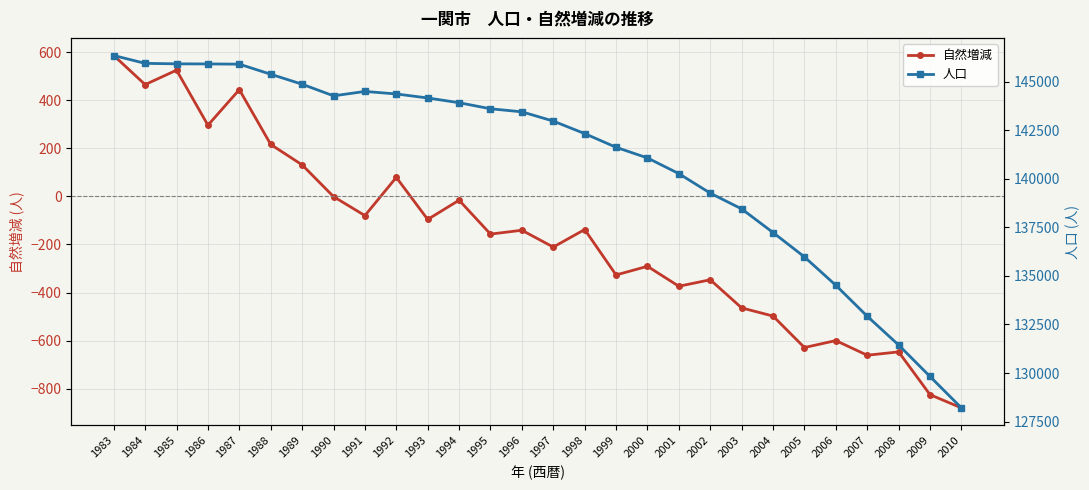

At 2002, list the series in order from largest to smallest.

人口, 自然増減